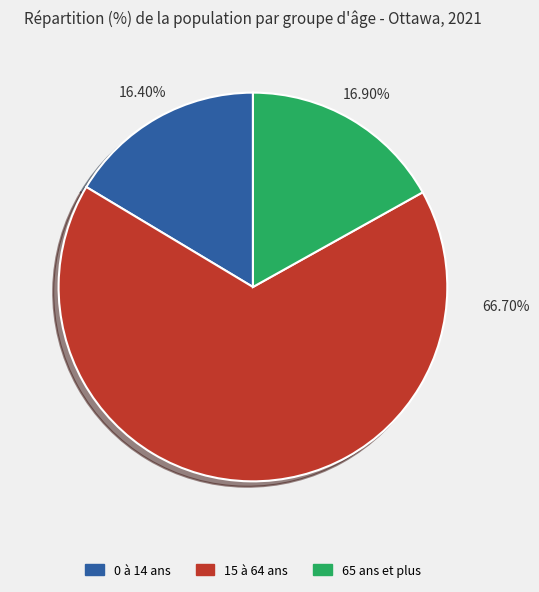

Is it true that 65 ans et plus is 26% of the pie?

False